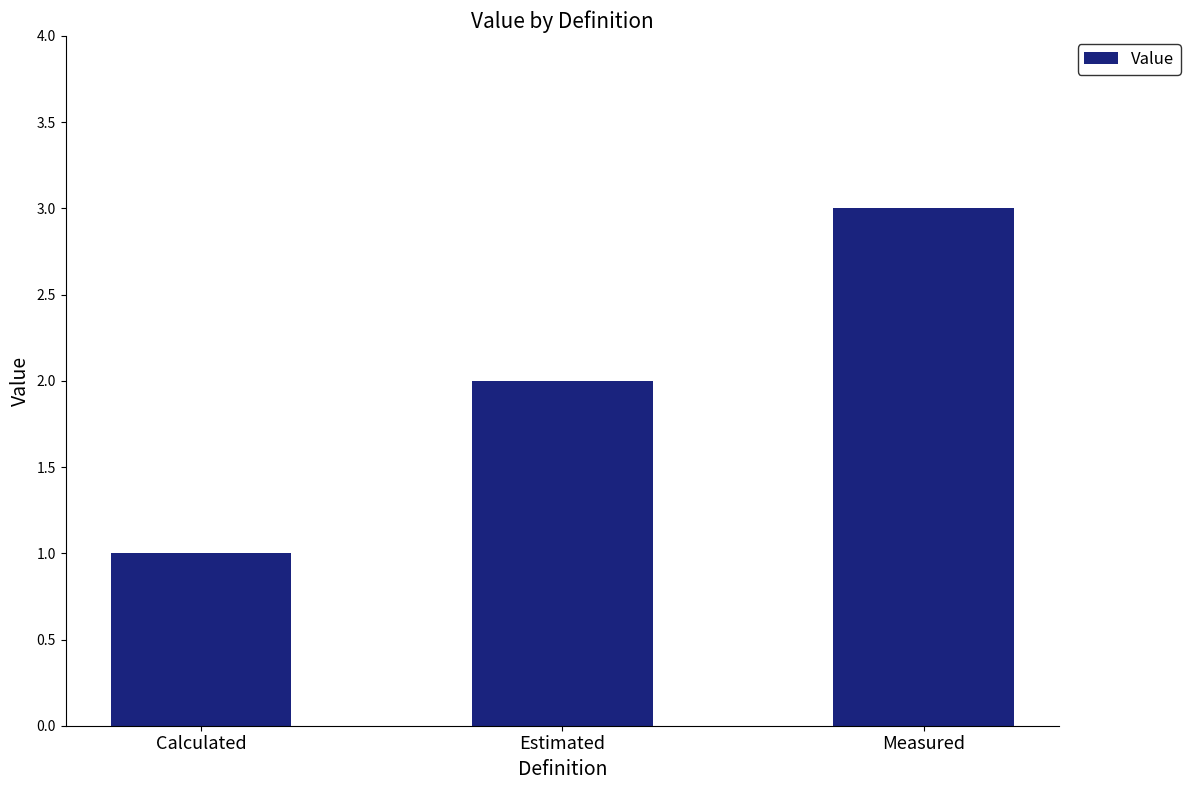

The value at Measured is 5. True or false?

False